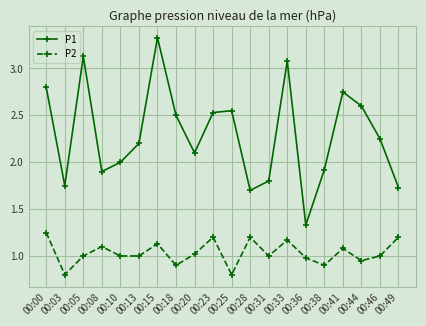

How many data points does each series have?

20